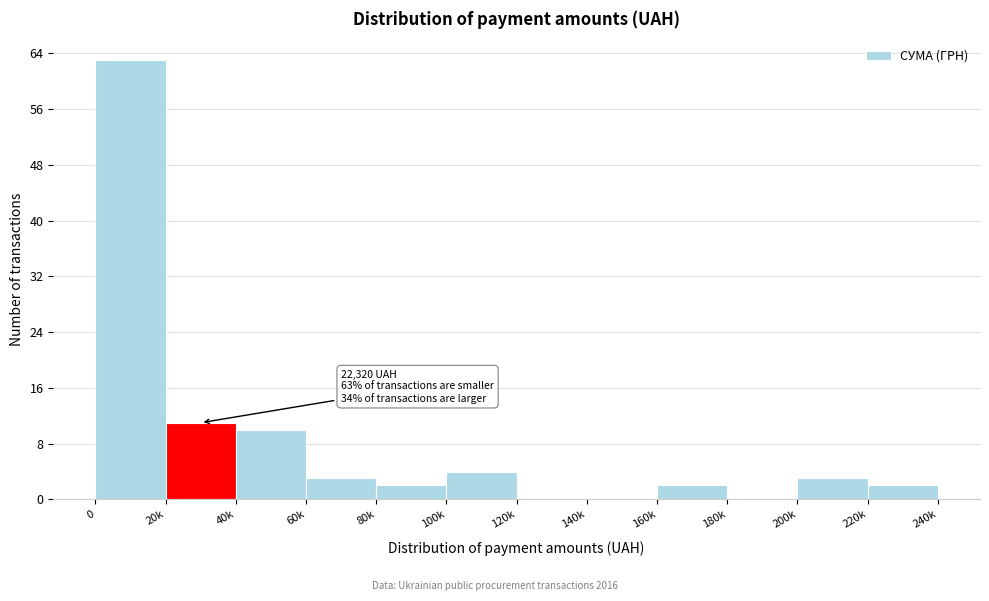

Reading right to left, transcribe all the data shown in this chart.

220k=2	200k=3	180k=0	160k=2	140k=0	120k=0	100k=4	80k=2	60k=3	40k=10	20k=11	0=63